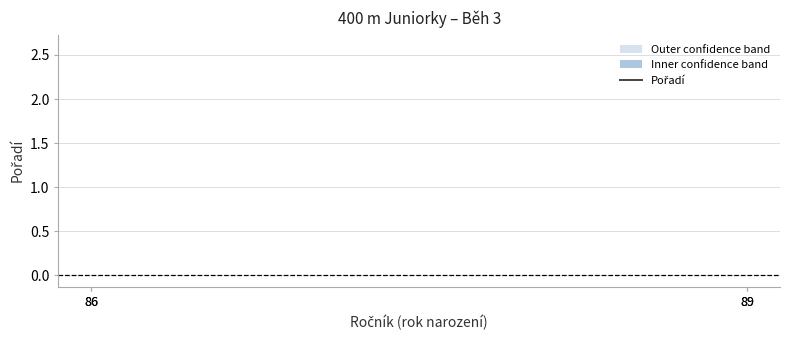

How many lines are shown in the chart?

1